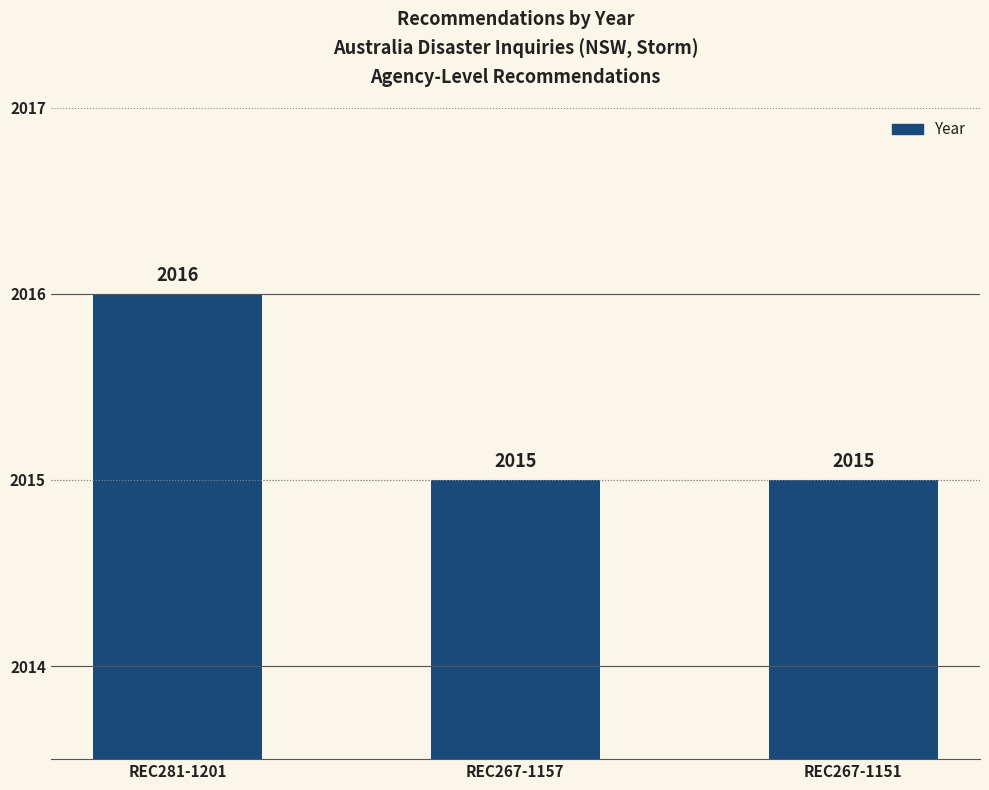

The chart shows a value of 2015 at REC267-1157. True or false?

True